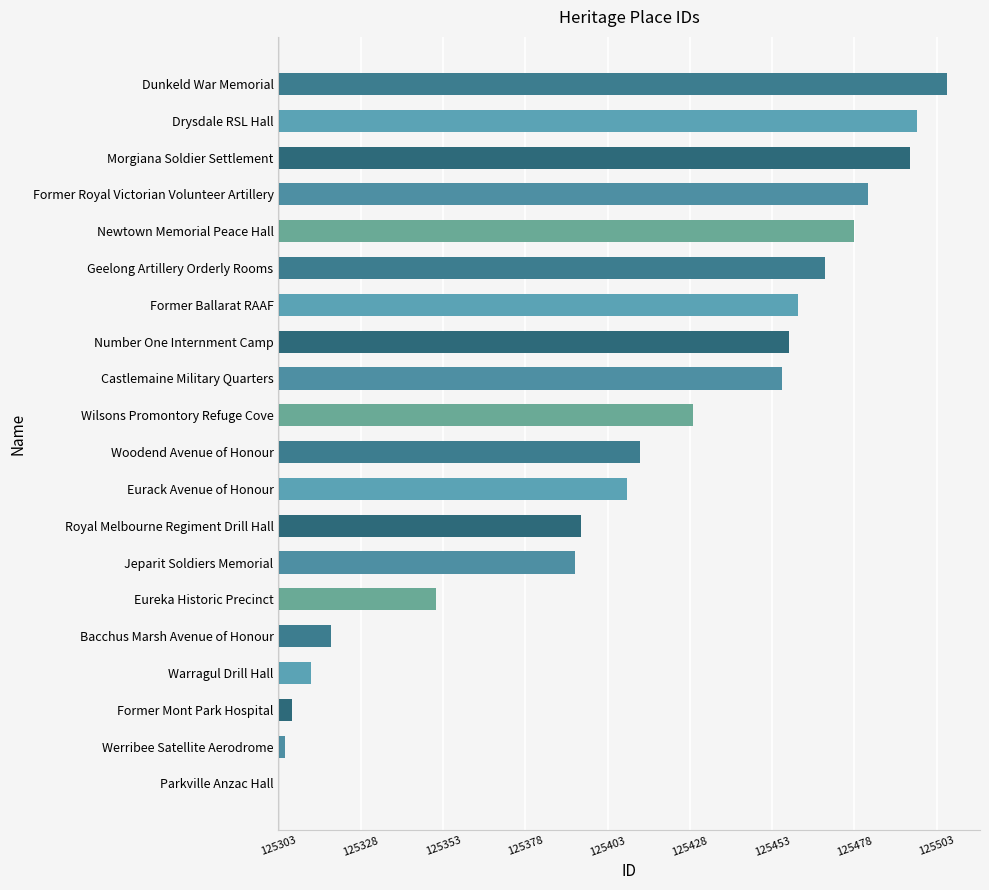

How many values are above zero?

19